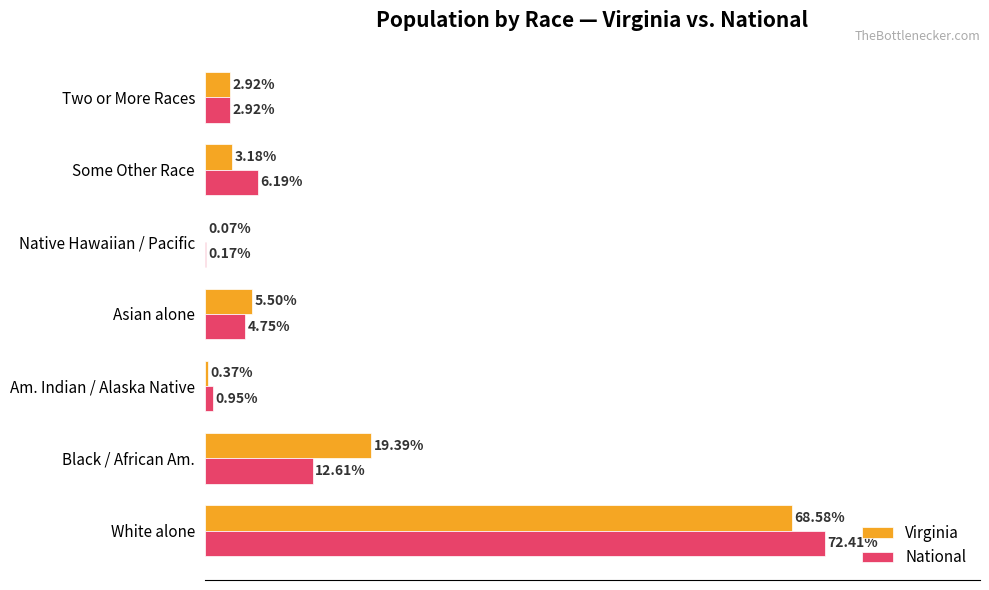

Which category has the highest value in the Virginia series?

White alone